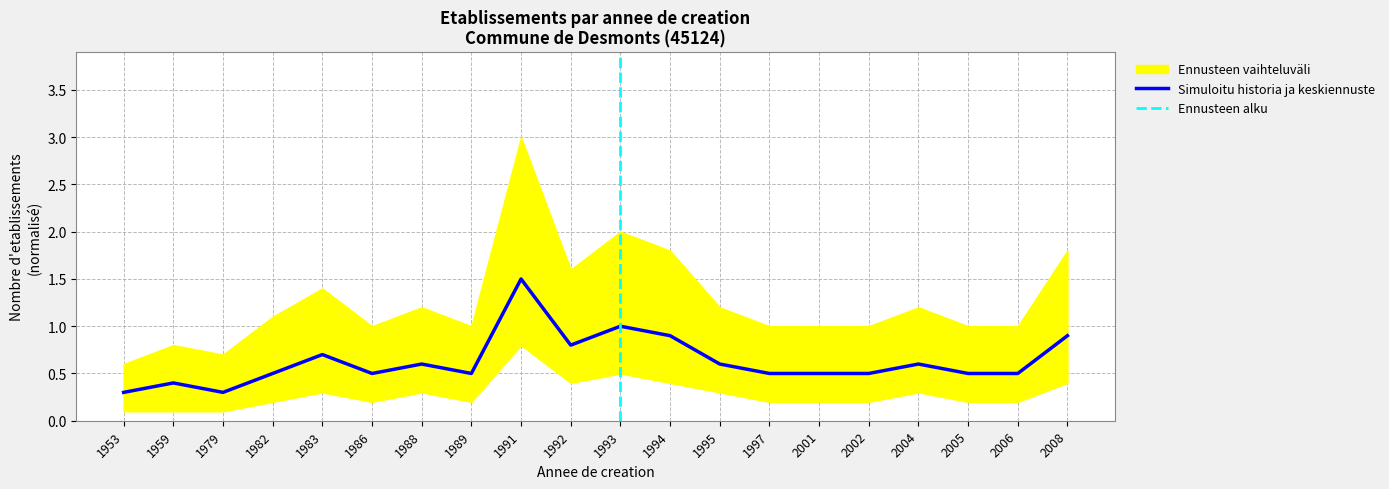

True or false: count_upper and count_lower intersect in this chart.

False